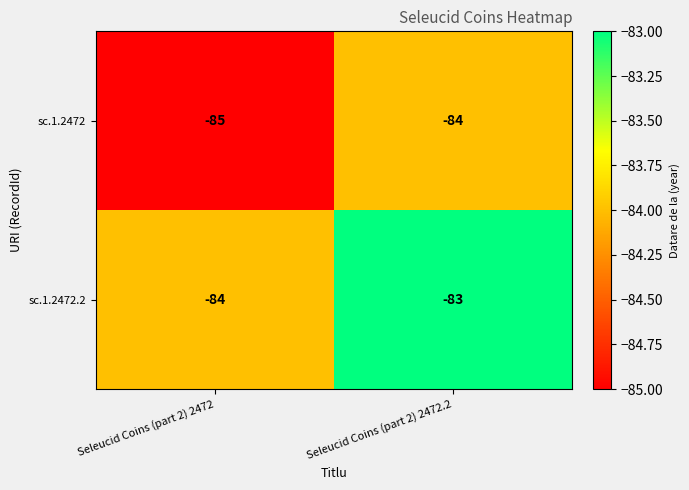

At which category is the sum across all series the highest?

Seleucid Coins (part 2) 2472.2